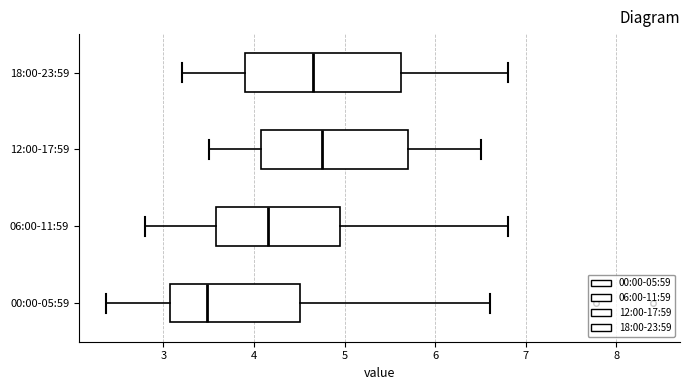

Which box has the furthest to the left median line?

00:00-05:59